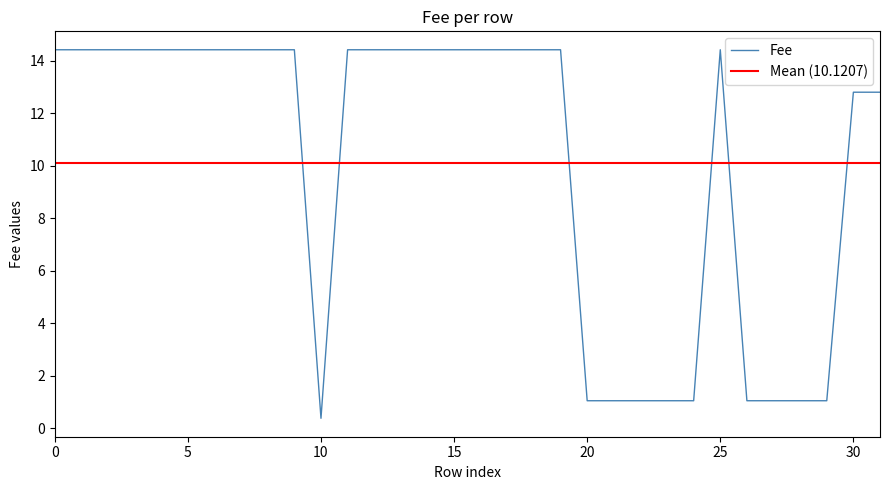

What is the maximum value for Fee?

14.4